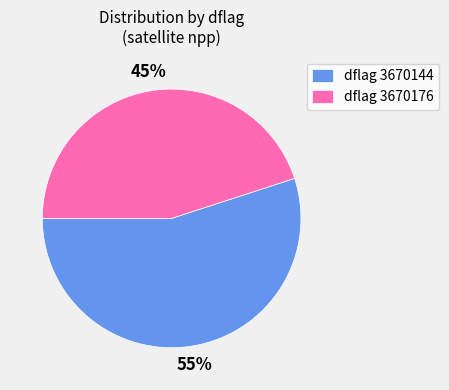

What is the largest slice in the pie chart?

dflag 3670144